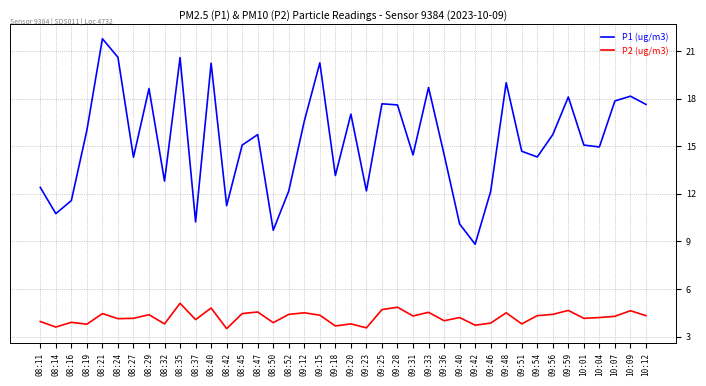

Count the number of categories in the chart.

40